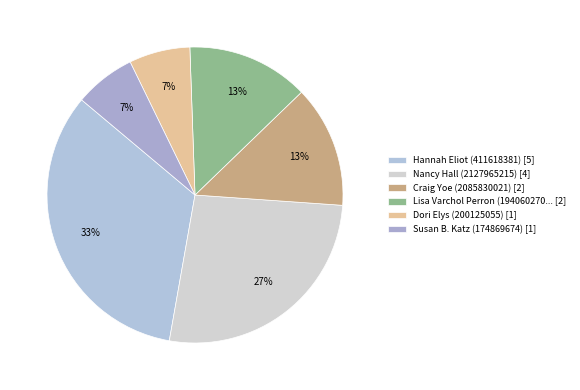

How many slices are in this pie chart?

6